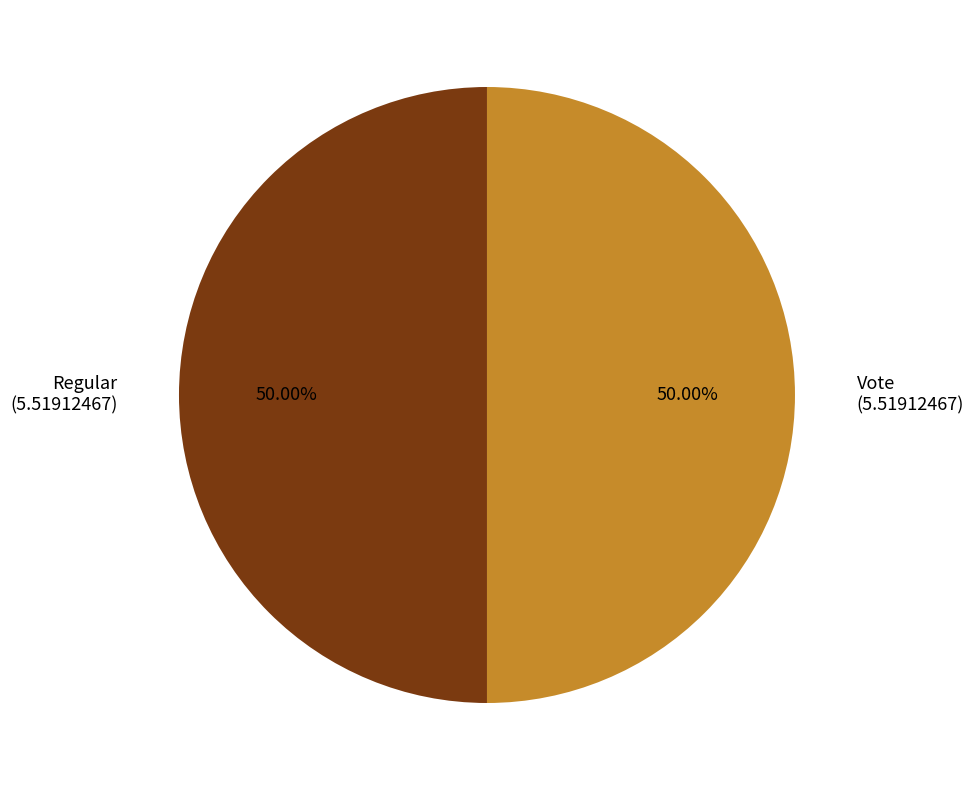

What is the ratio of the value at Vote (5.51912467) to the value at Regular (5.51912467)?

1.0